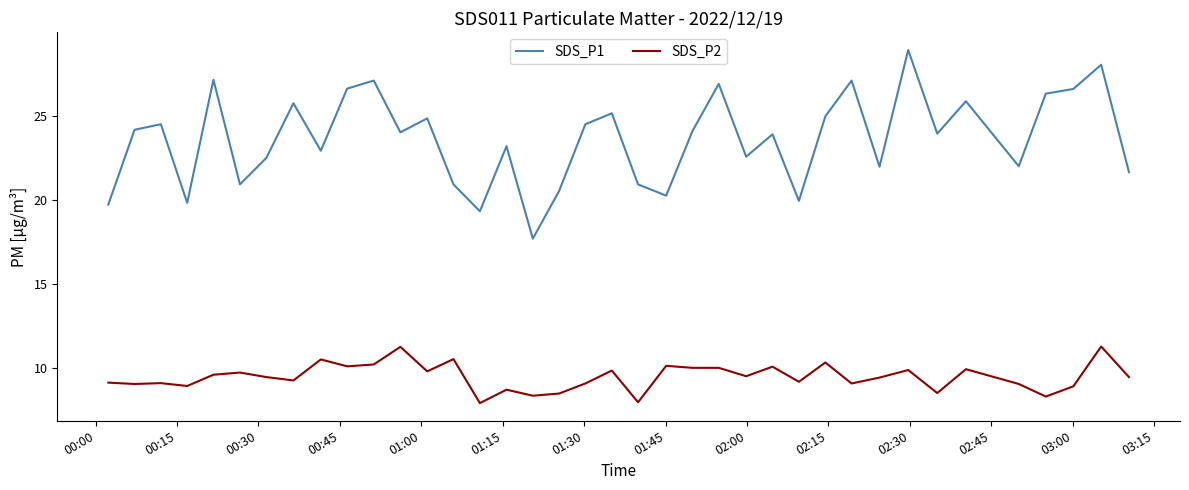

What is the difference between the maximum and minimum values in the SDS_P1 series?

11.2